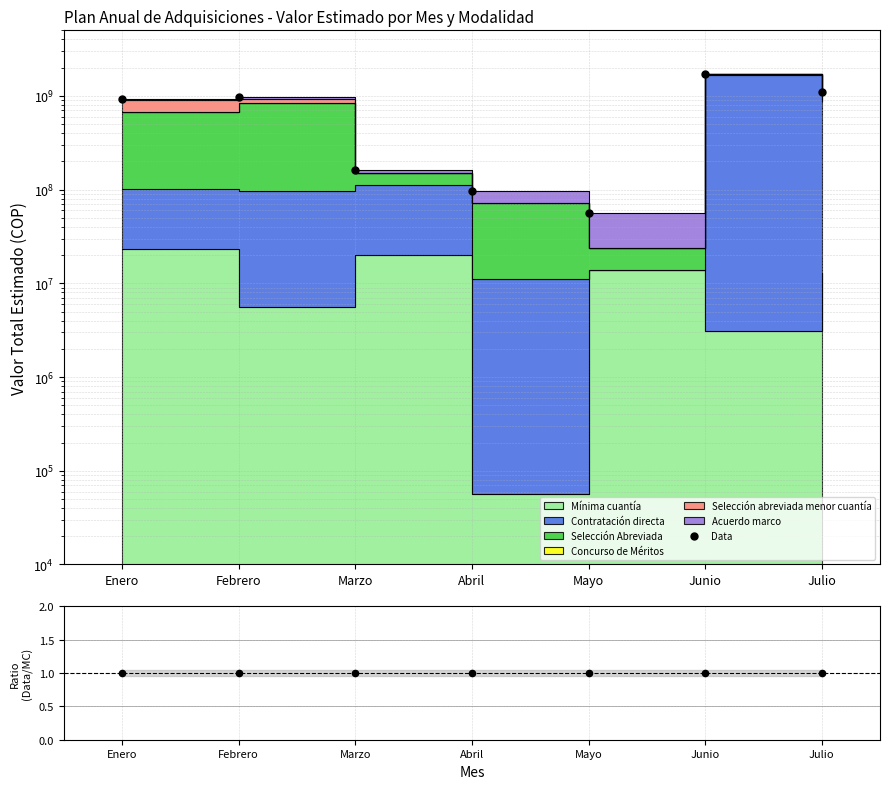

Which series has the largest Y range (max minus min)?

Data